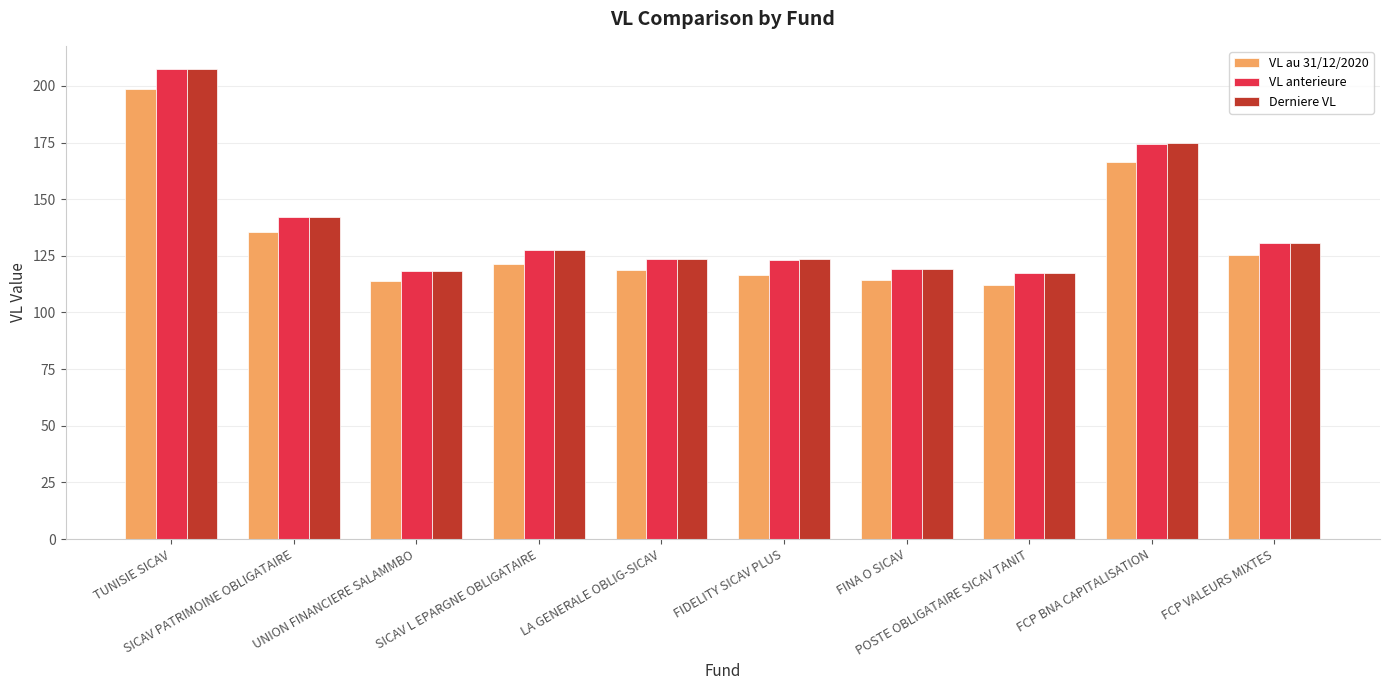

What are all the series names shown in the legend?

VL au 31/12/2020, VL anterieure, Derniere VL